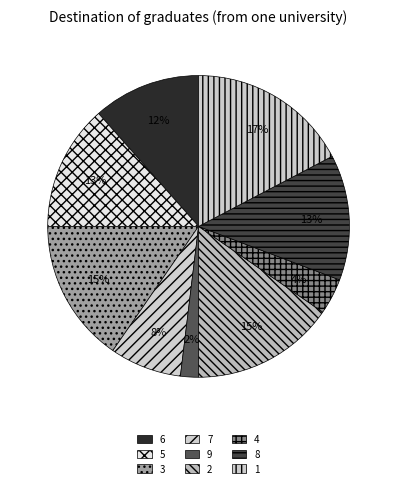

What portion of the pie excludes 9?

98.1%